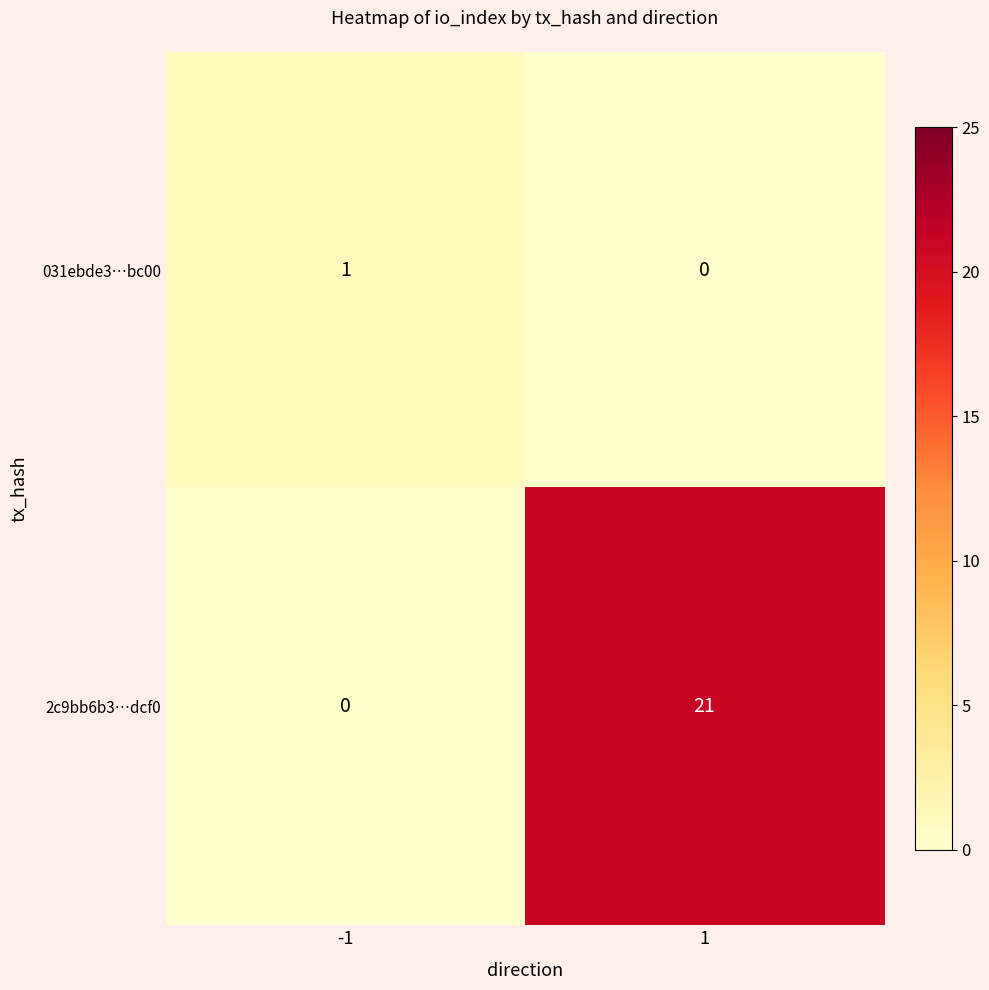

Rank the series by their average value, from highest to lowest.

2c9bb6b3…dcf0, 031ebde3…bc00